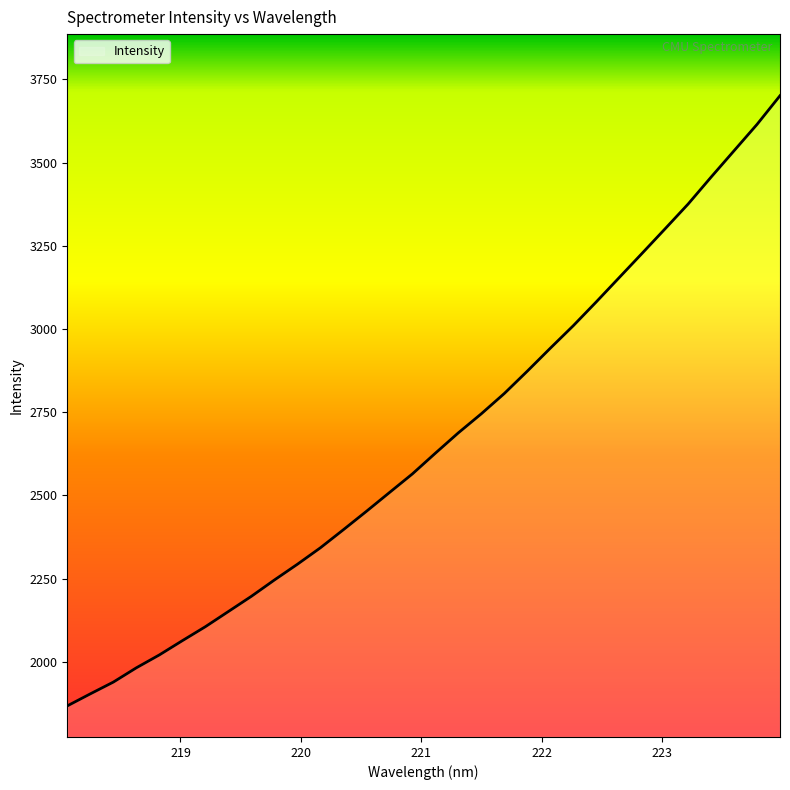

What is the difference between the maximum and minimum values?

1833.5